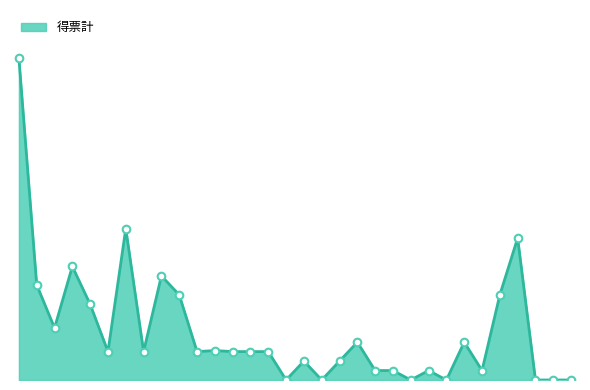

How many lines are shown in the chart?

1